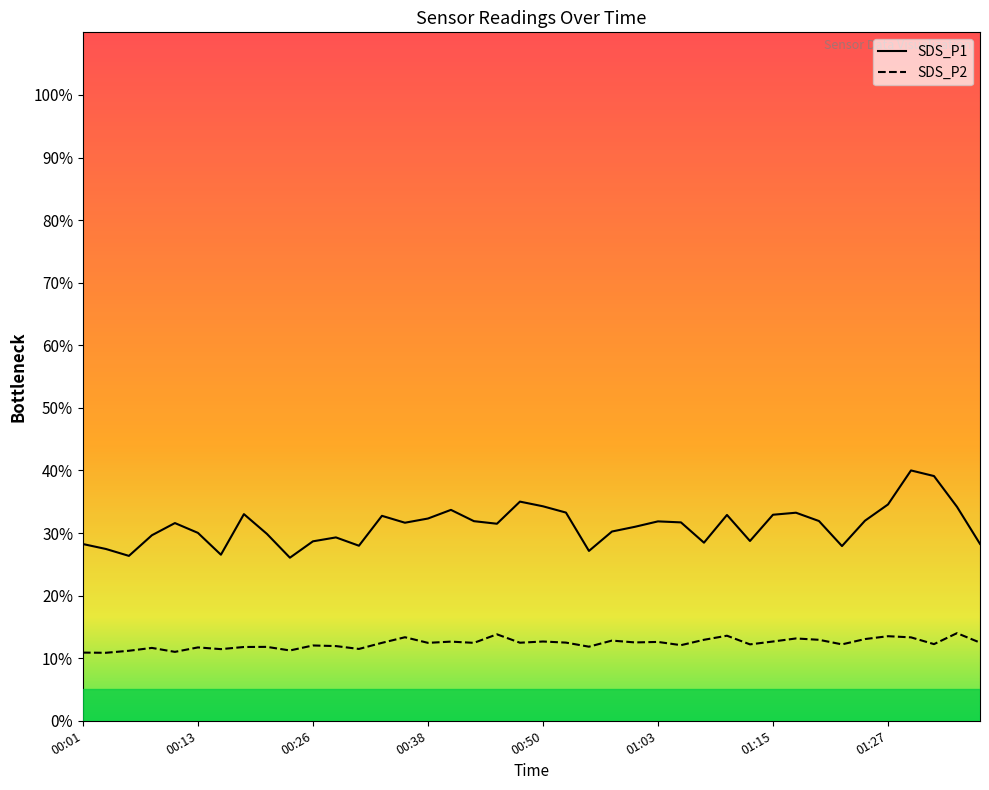

What is the difference between the SDS_P1 values at 00:13 and 01:17?

3.2